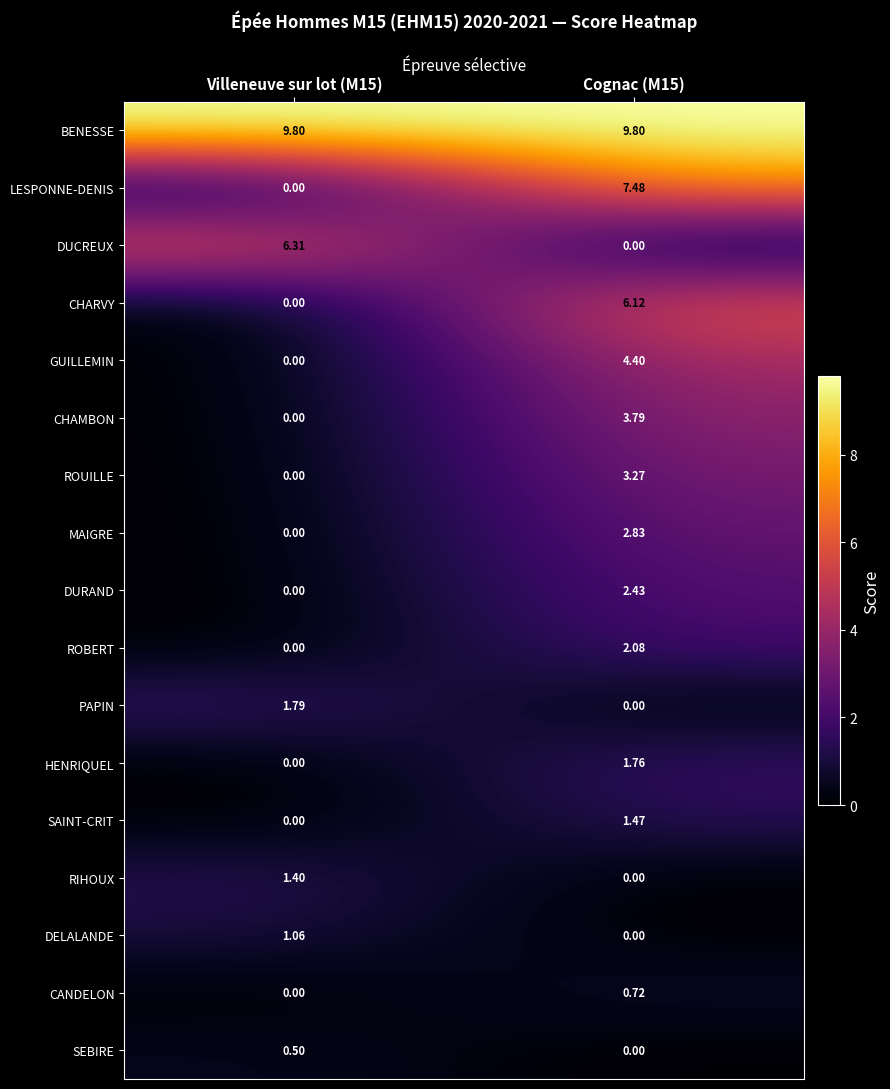

Which series changed the most between Villeneuve sur lot (M15) and Cognac (M15)?

LESPONNE-DENIS